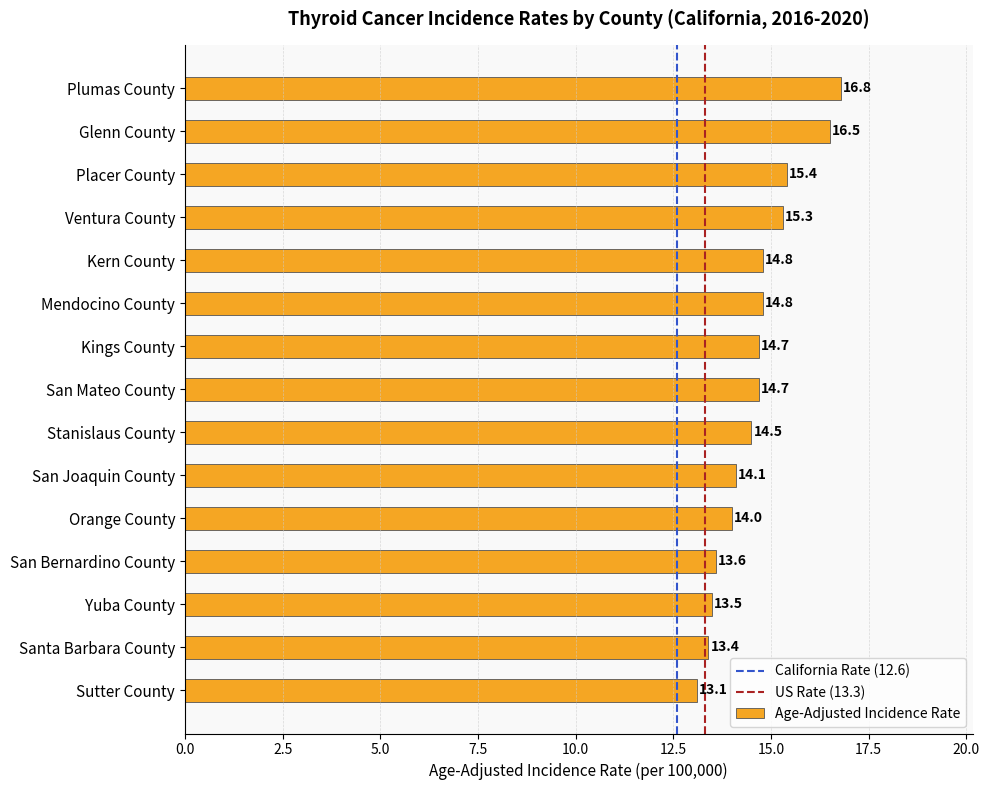

What is the smallest value displayed?

13.1